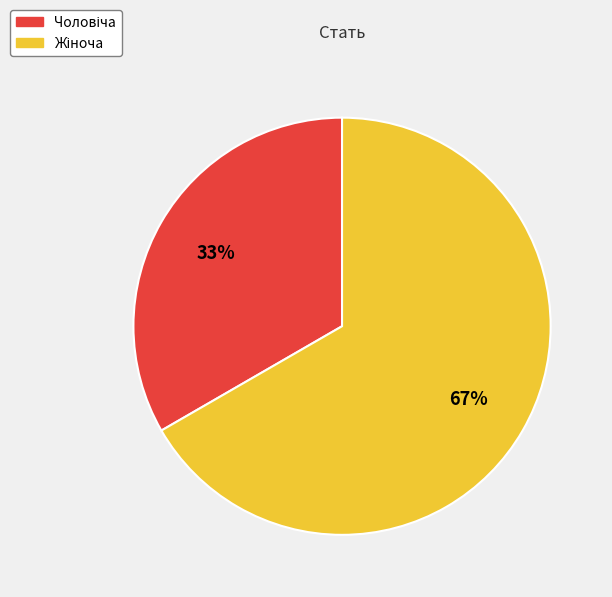

Does any single category account for the majority?

Yes